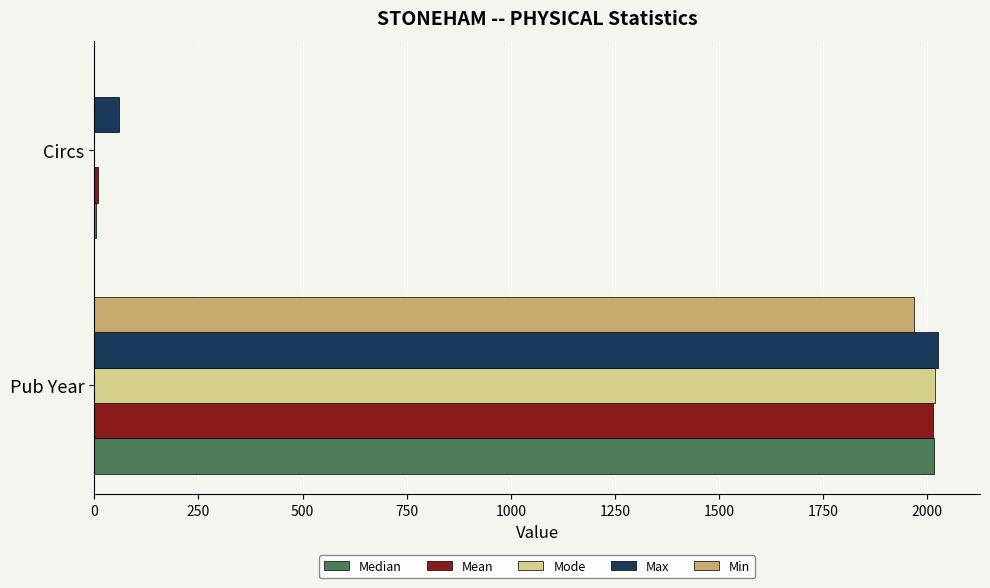

What is the sum of all Median values?

2020